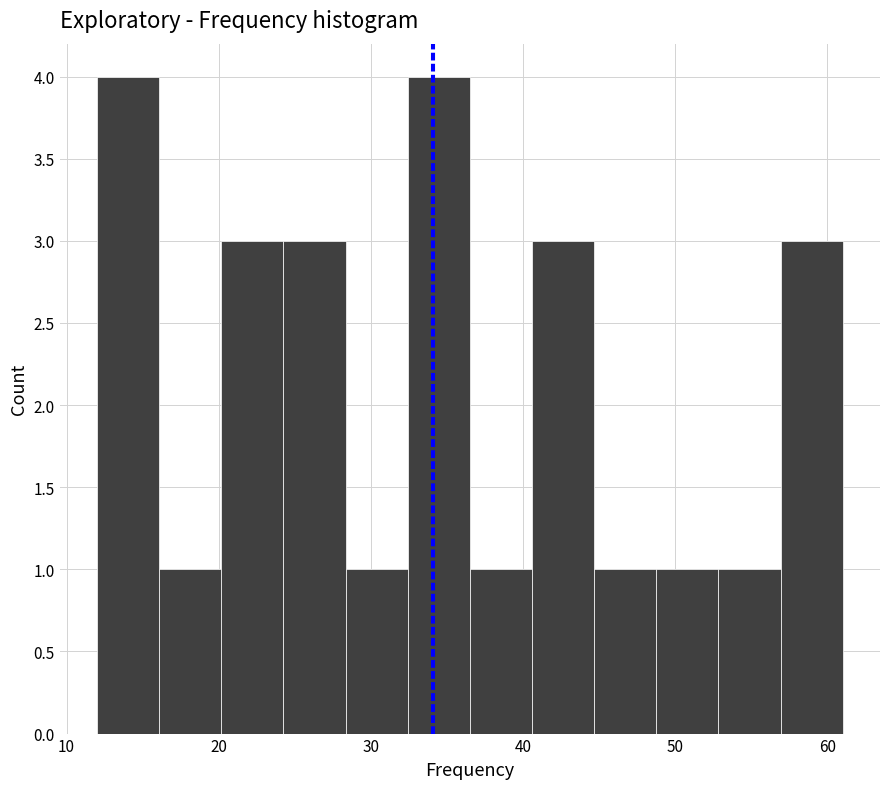

How tall is the bar that spans 12 to 16 on the x-axis? Neither the bar edges nor the heights are printed on the chart, so give them approximately, as read against the axes.

4